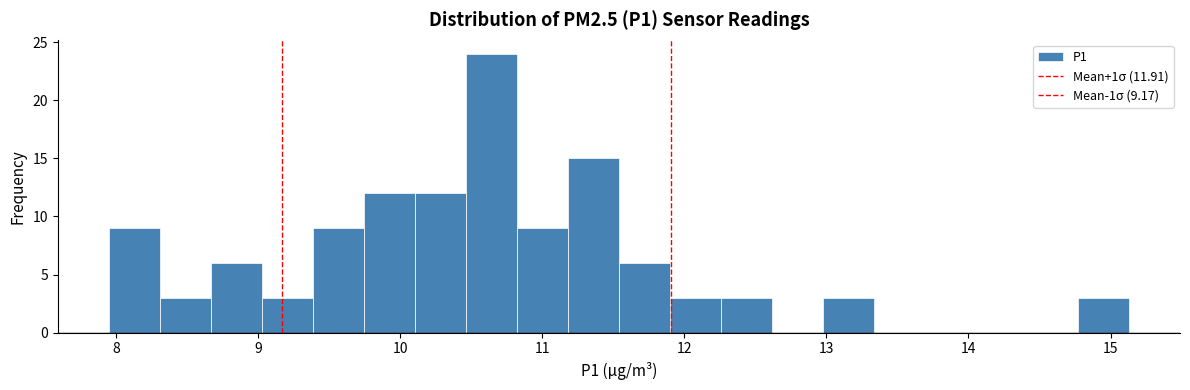

Around what value on the x-axis is the tallest bar? Give the approximate position of its centre, as read against the axis.

10.6